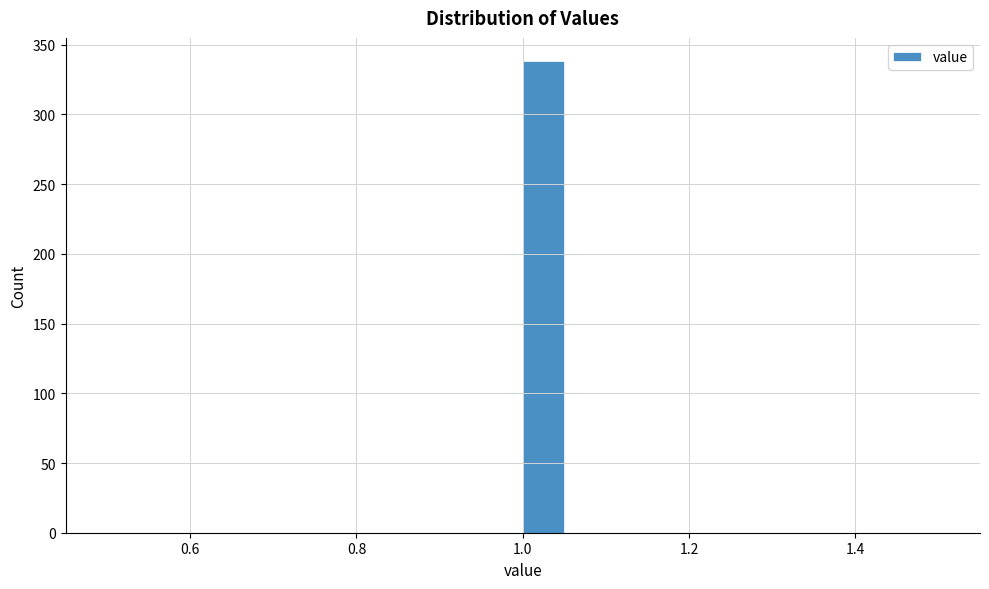

Read against the x-axis, roughly where is the centre of the tallest bar?

1.02